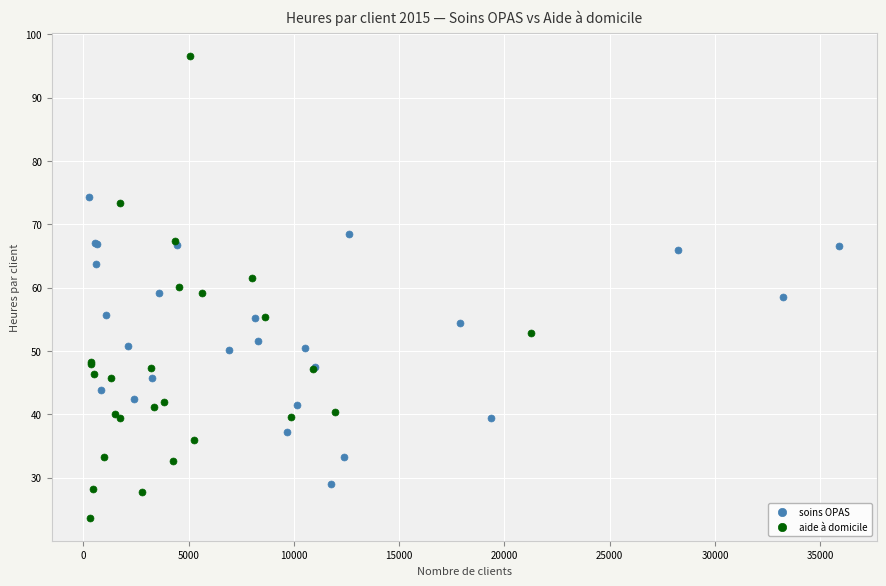

Which series reaches the maximum Y coordinate?

aide à domicile